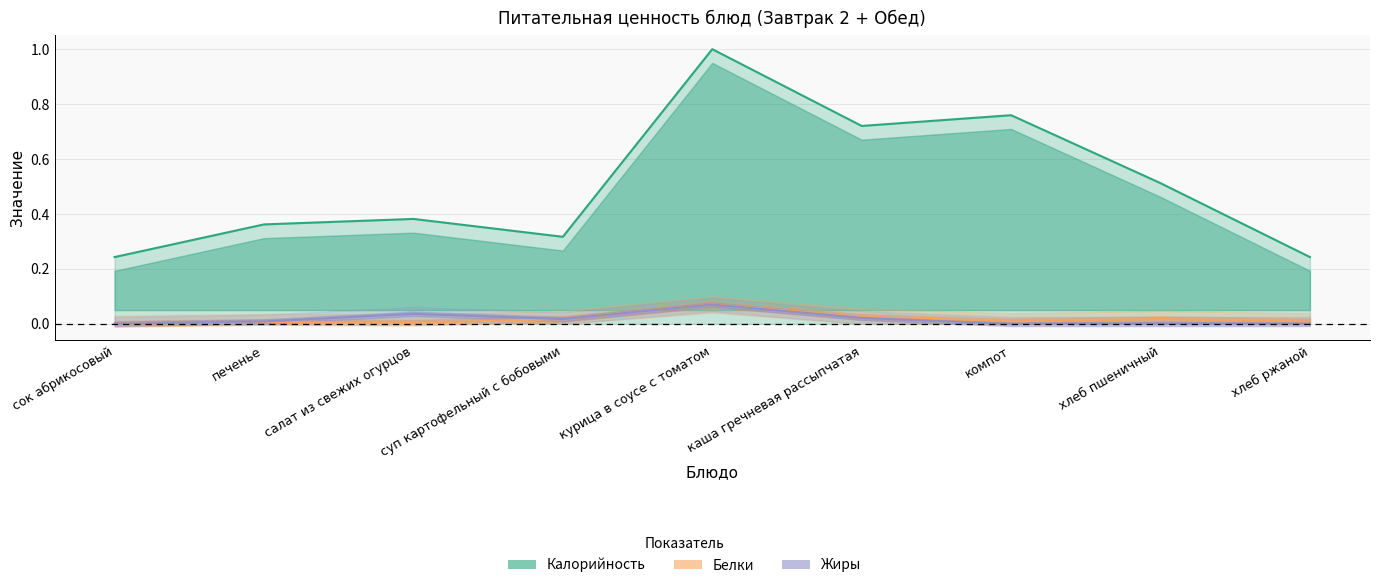

What is the total value across all series at печенье?

0.4